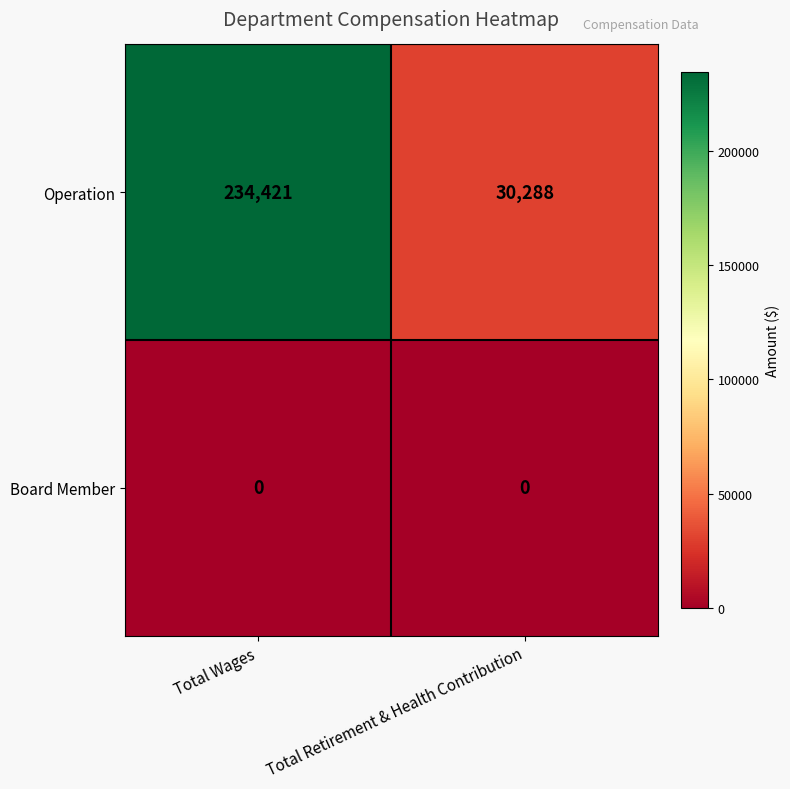

Rank the series at Total Wages from highest to lowest value.

Operation, Board Member